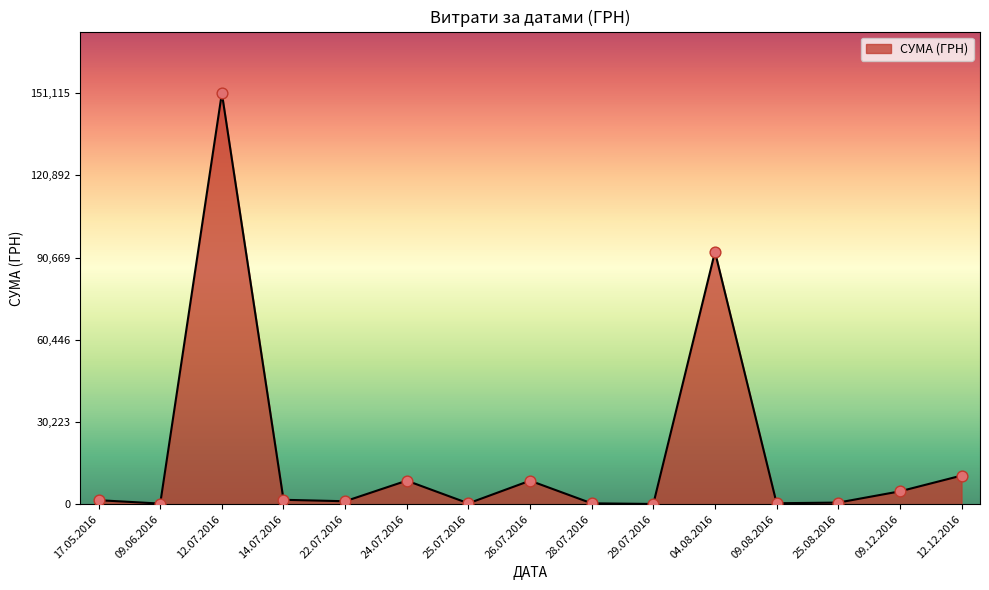

Between 09.12.2016 and 12.12.2016, which is larger?

12.12.2016